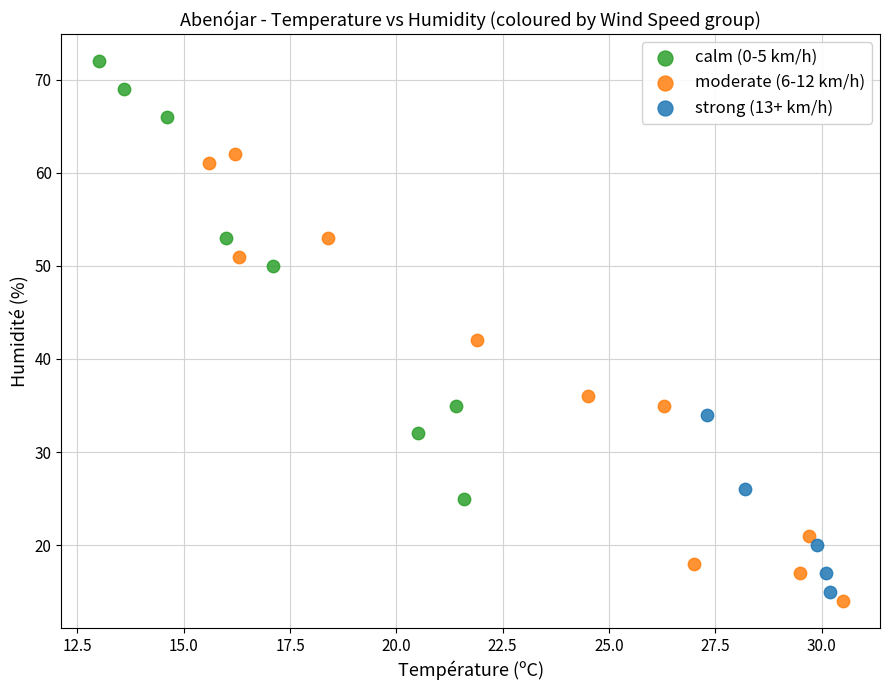

What are all the series names shown in the legend?

calm (0-5 km/h), moderate (6-12 km/h), strong (13+ km/h)